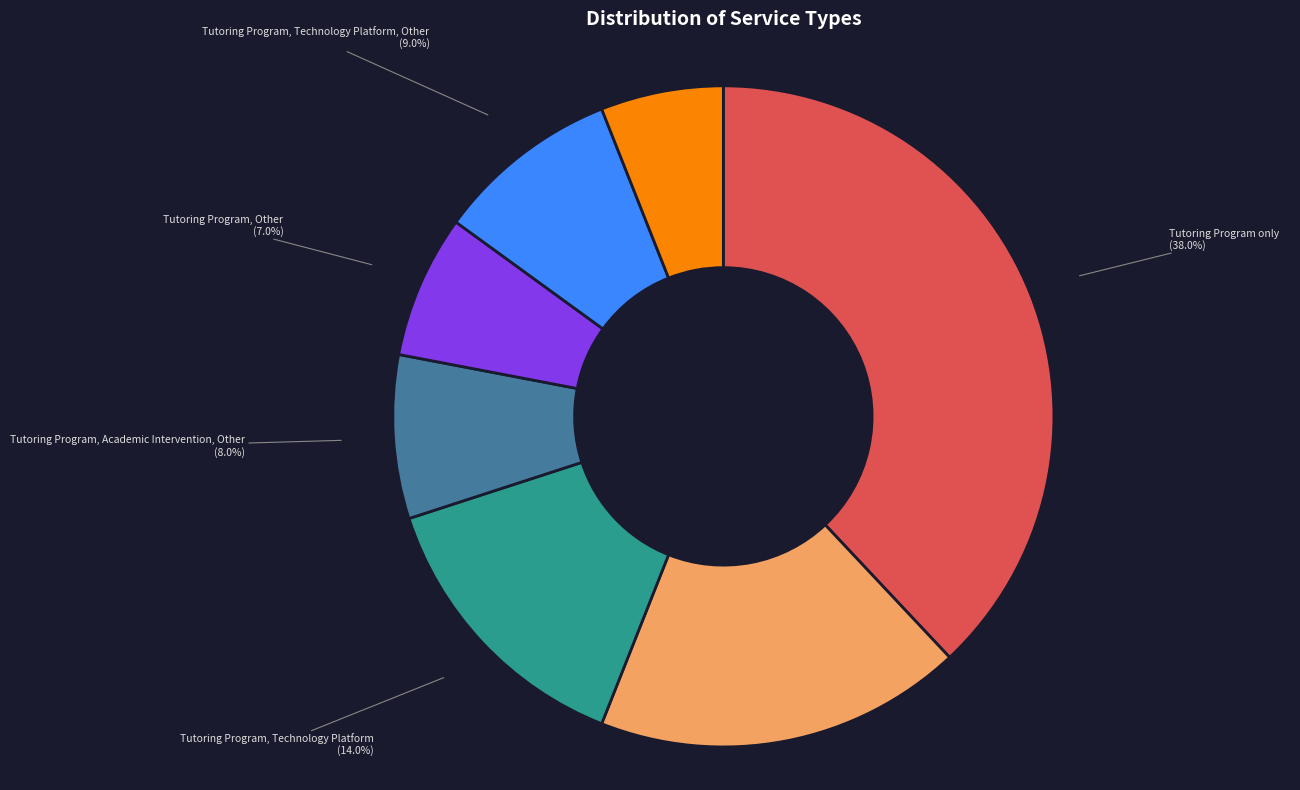

Between Tutoring Program, Academic Intervention, Technology Platform and Tutoring Program, Other, which is larger?

Tutoring Program, Other